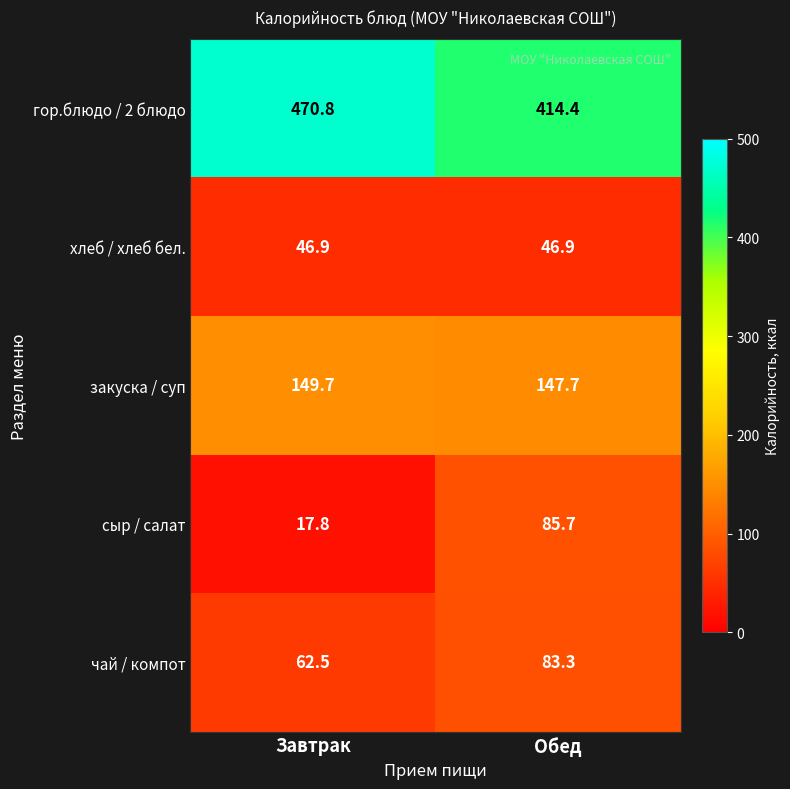

True or false: закуска / суп has a value of 147.7 at Обед.

True